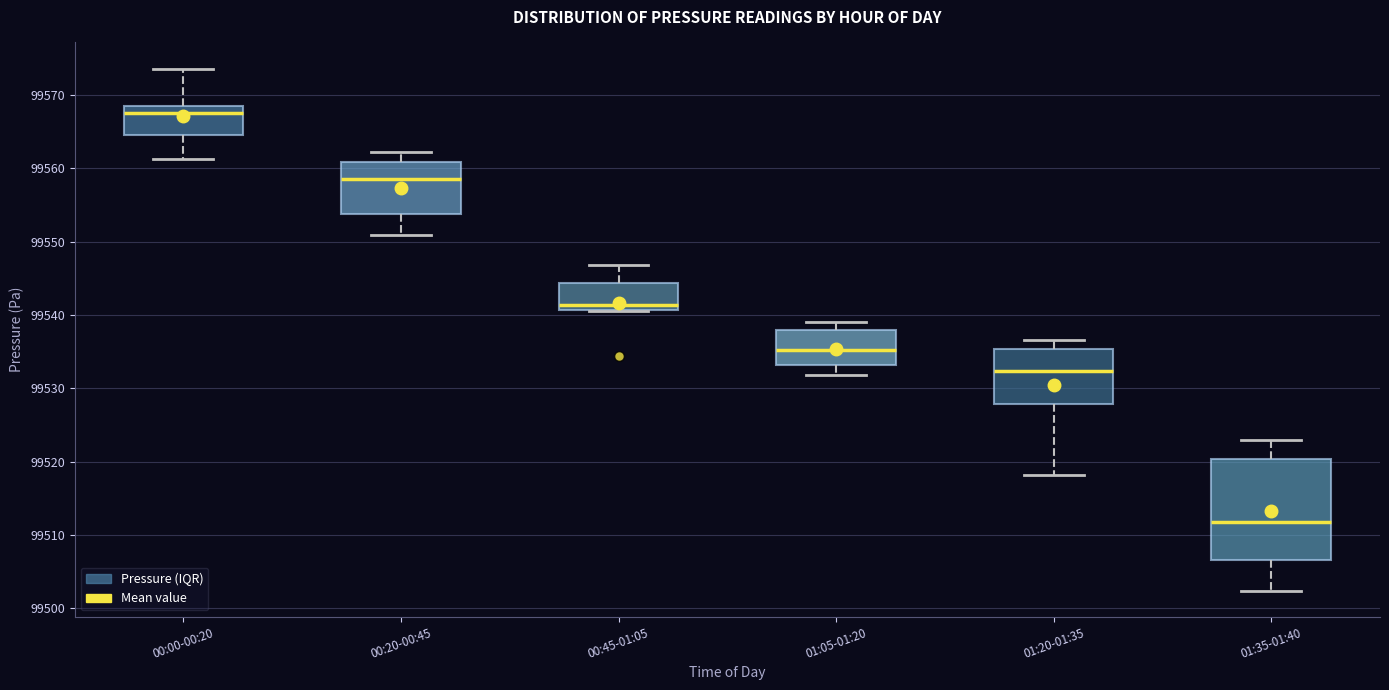

Which box's median line is the highest?

00:00-00:20